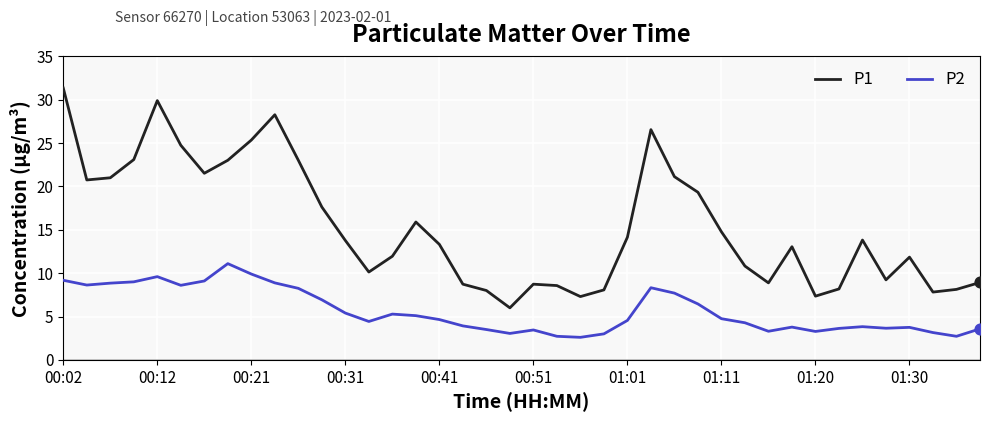

Which series has the largest range (max minus min)?

P1